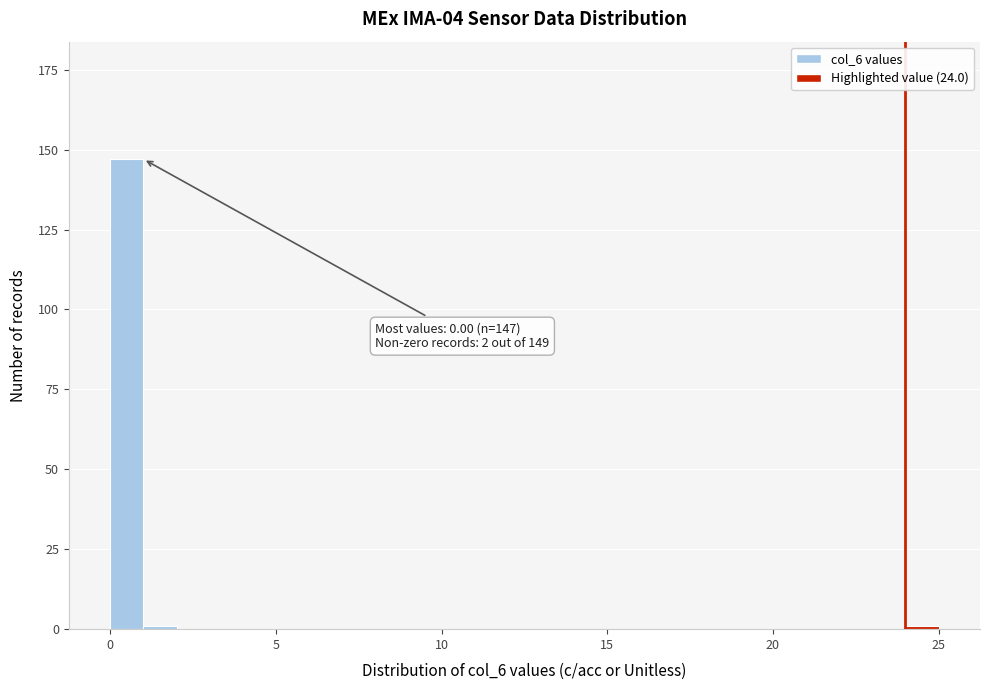

Read against the x-axis, roughly where is the centre of the tallest bar?

0.5